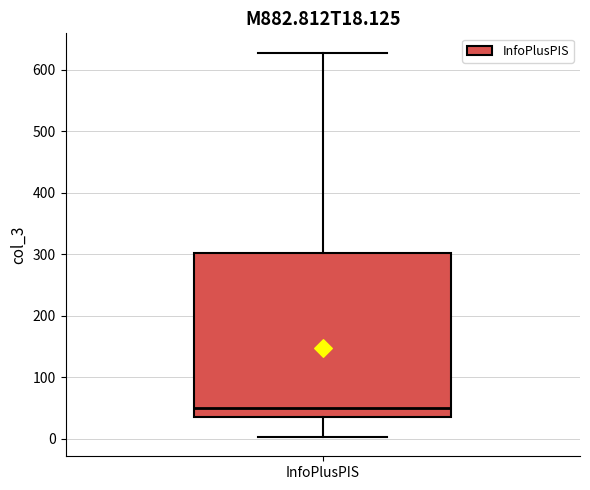

Where is the lower edge of the box for InfoPlusPIS on the y-axis? The values are not printed on the chart, so give them approximately, as read against the axis.

40